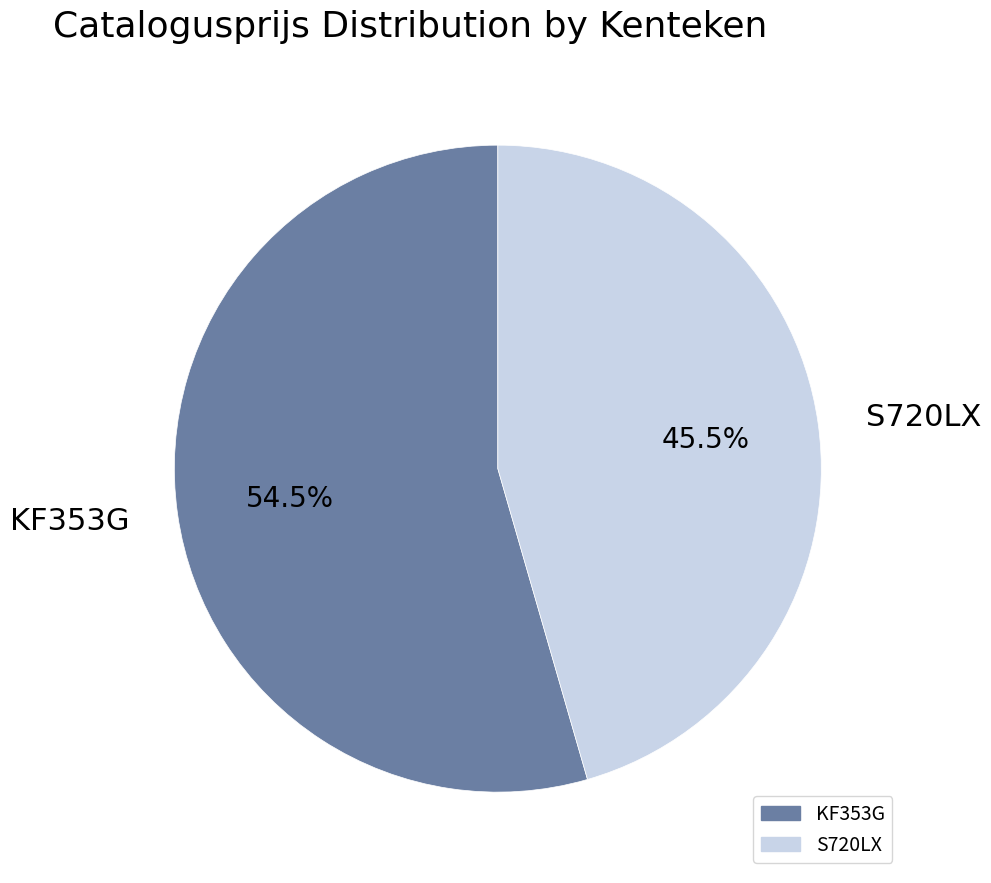

Does KF353G represent more than half of the total?

Yes